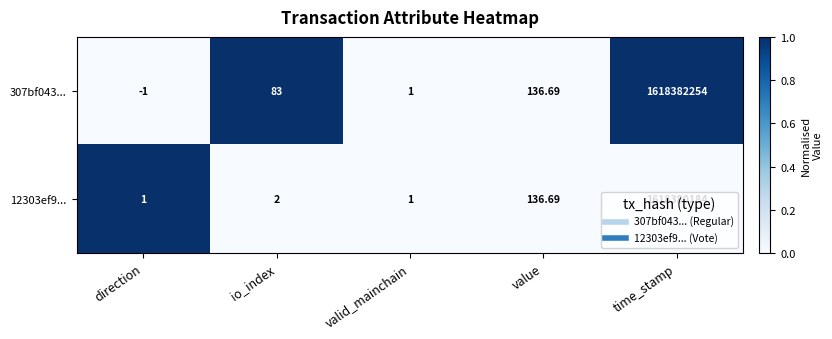

List the labels in order of 307bf043... value, smallest first.

direction, valid_mainchain, io_index, value, time_stamp